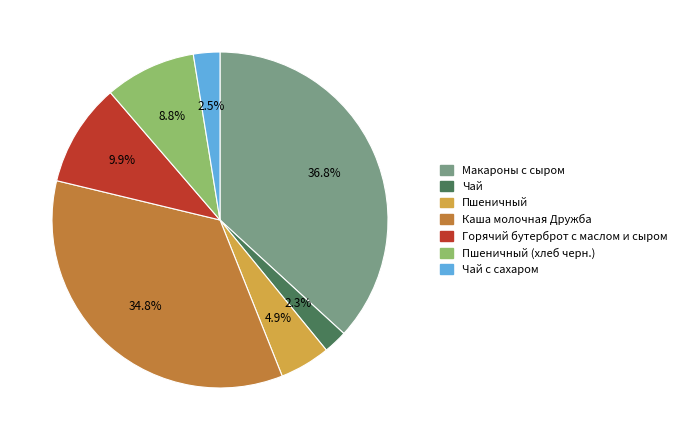

Which slice is the largest?

Макароны с сыром